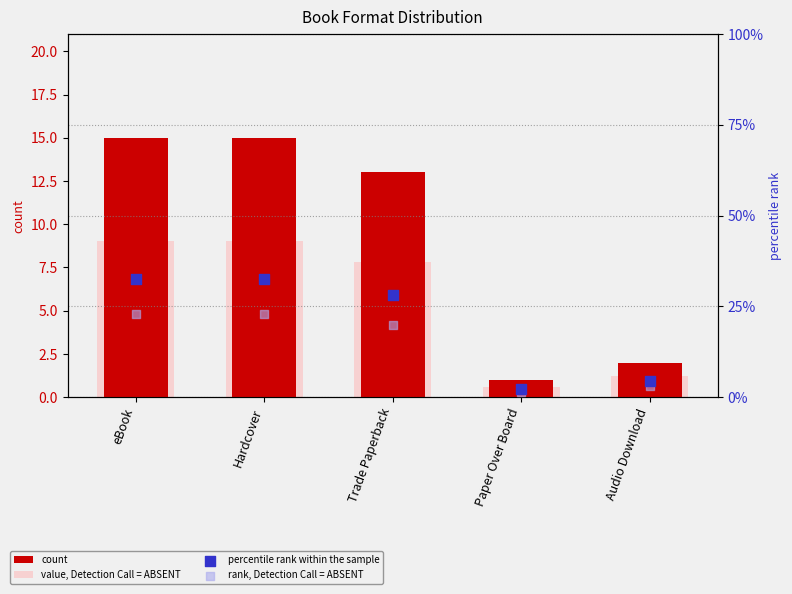

What are all the series names shown in the legend?

count, value, Detection Call = ABSENT, percentile rank within the sample, rank, Detection Call = ABSENT